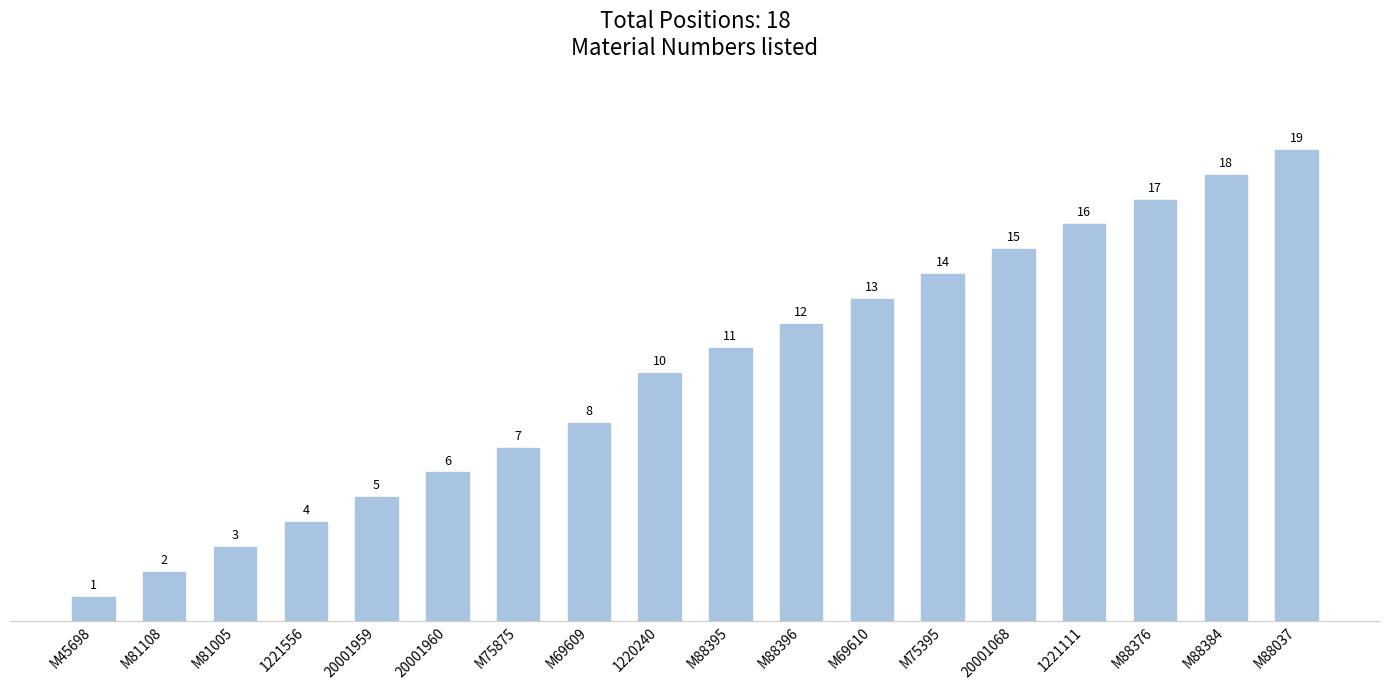

The chart shows a value of 15 at M88395. True or false?

False